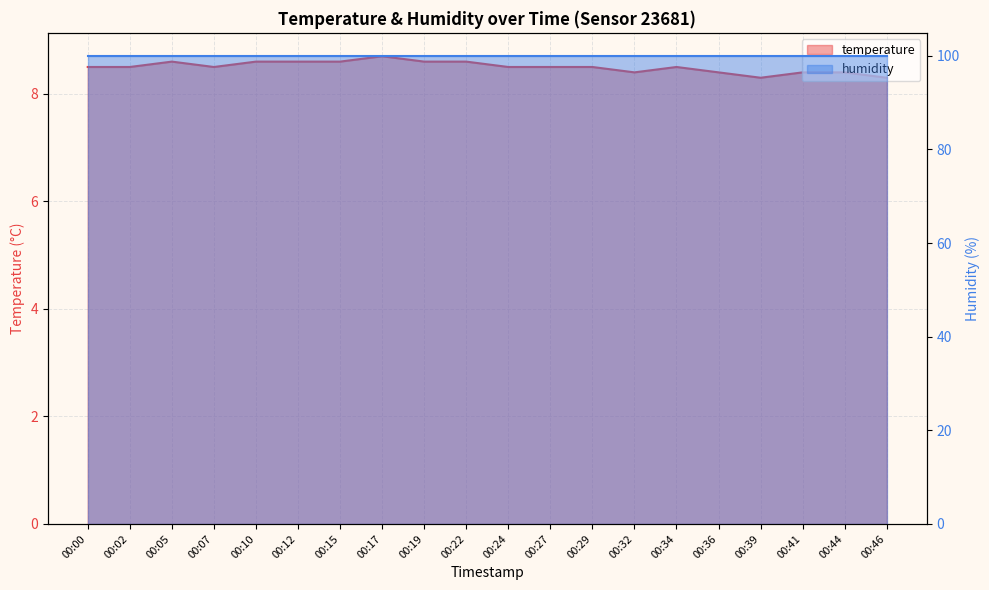

Which category has the lowest value across all series?

00:39